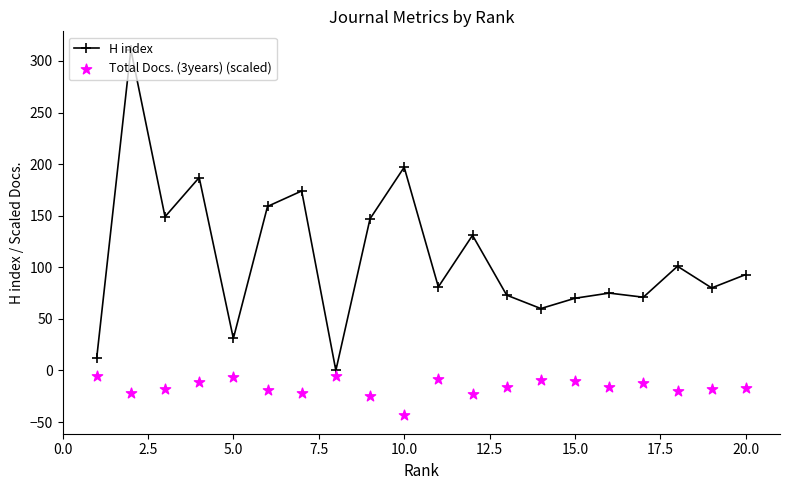

Is the value of H index at 15.0 greater than the value of Total Docs. (3years) (scaled) at 5.0?

Yes